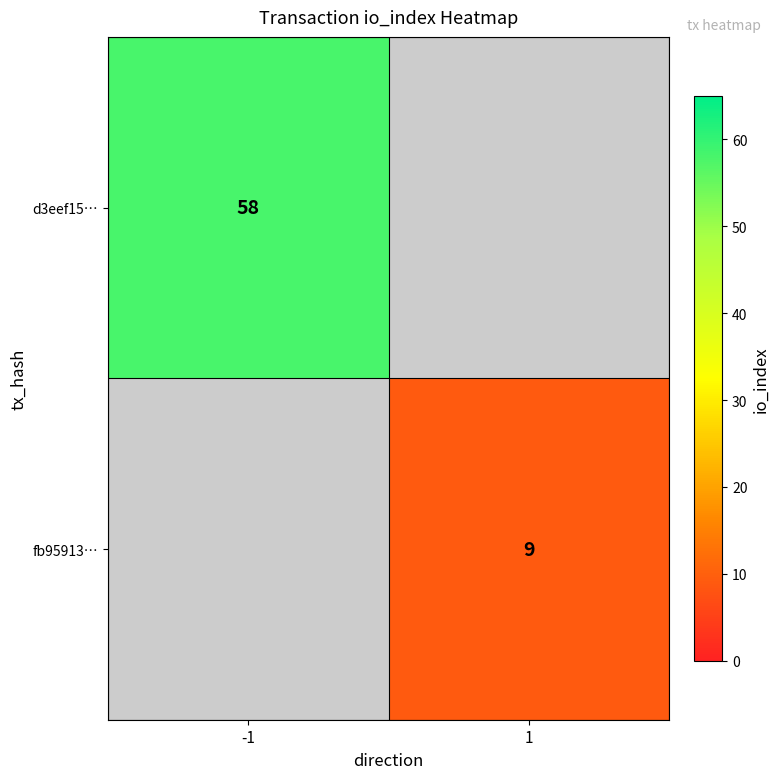

Between 1 and -1, which is larger?

-1